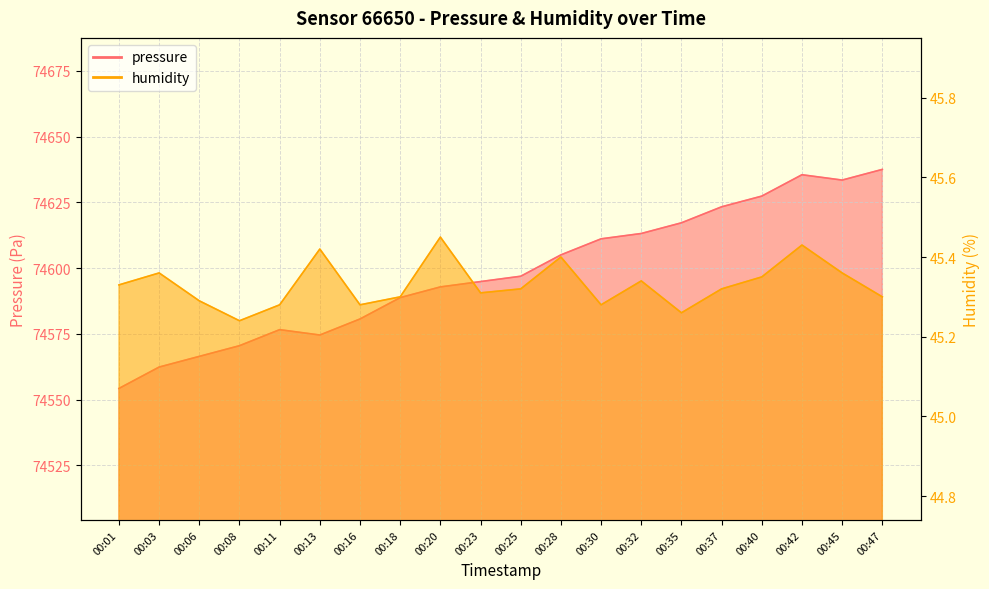

Between 00:23 and 00:40, which series saw the biggest shift?

pressure